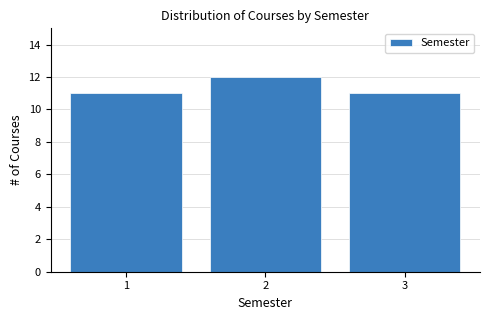

Reading left to right, list every bar in this chart as the range it spans on the x-axis followed by its height. The values are not printed on the chart, so give them approximately, as read against the axis.

0.5 to 1.5: 11
1.5 to 2.5: 12
2.5 to 3.5: 11